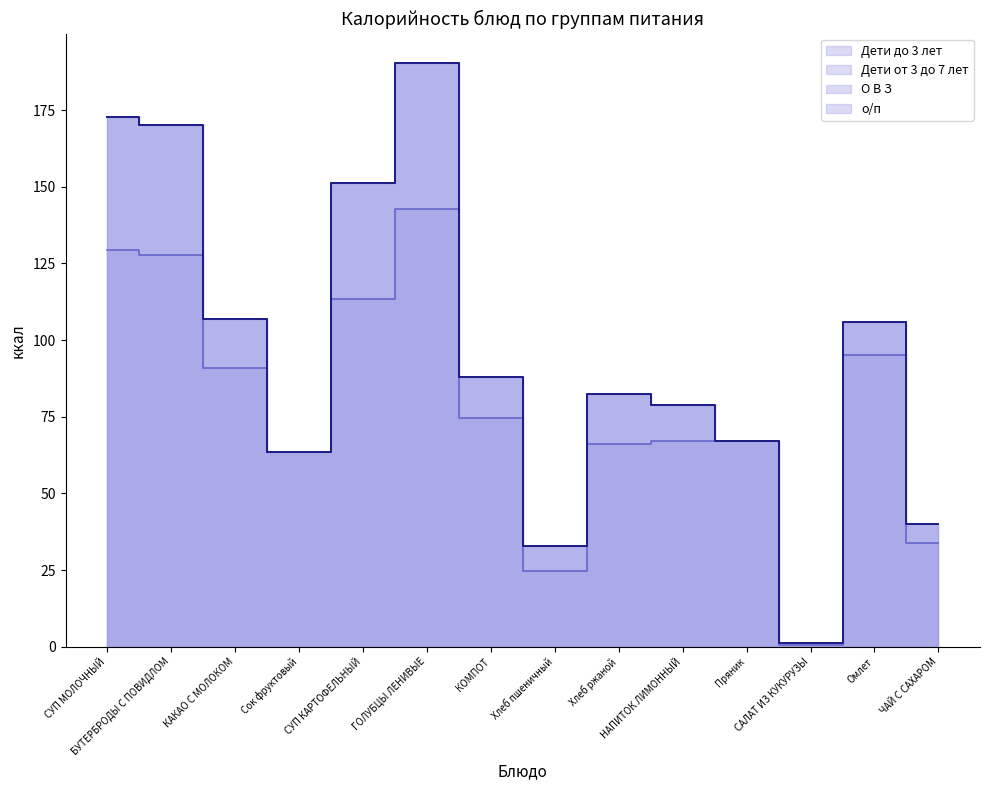

True or false: Дети до 3 лет and Дети от 3 до 7 лет intersect in this chart.

False